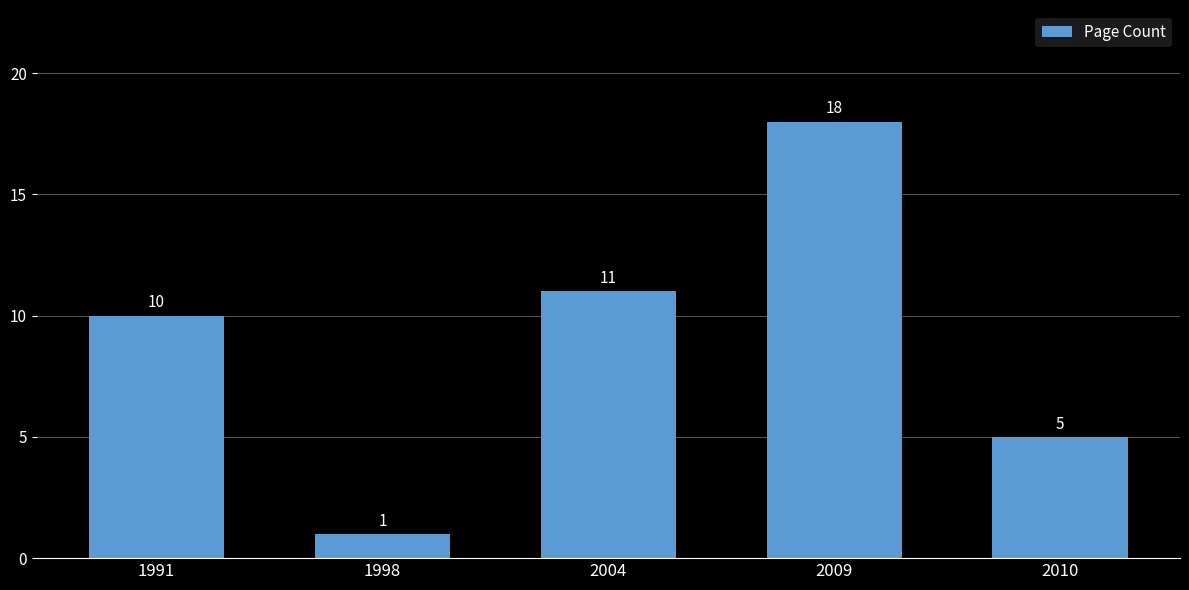

What is the sum of the values at 2010 and 2004?

16